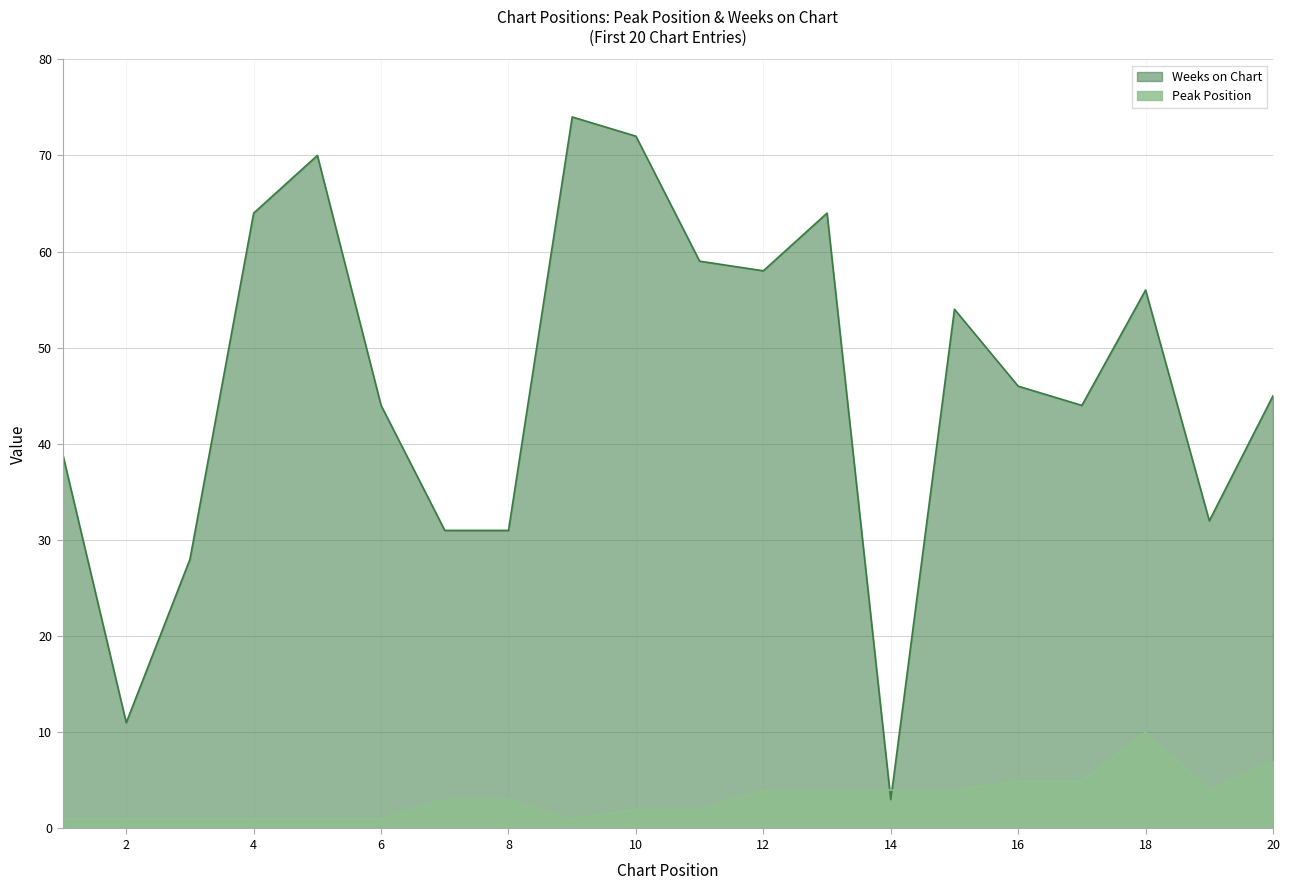

What is the smallest value displayed?

1